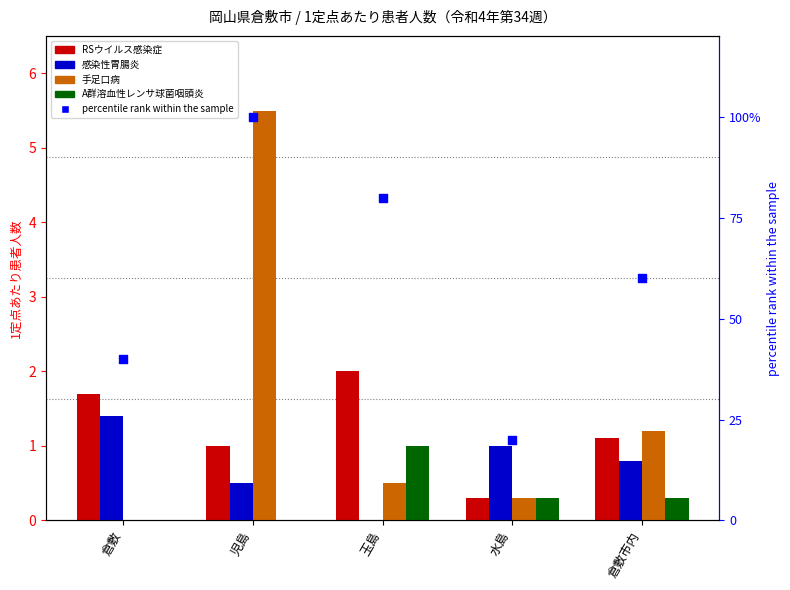

Which series contains the highest Y value?

percentile rank within the sample